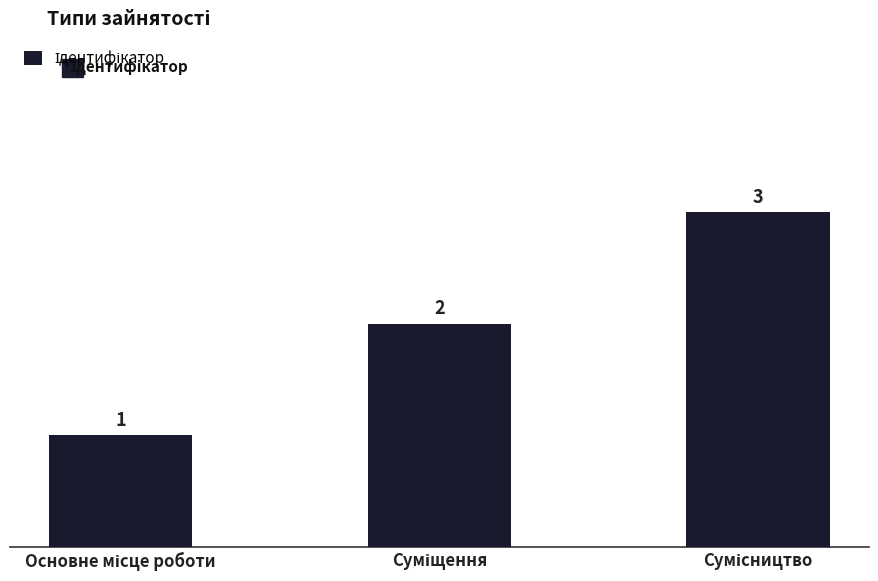

Count the values in the range 1 to 3.

3